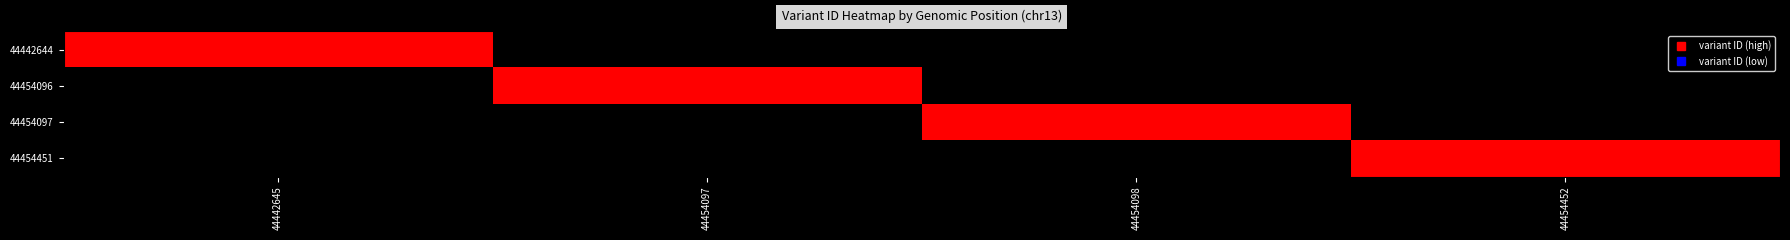

At how many categories does at least one series exceed 0?

4